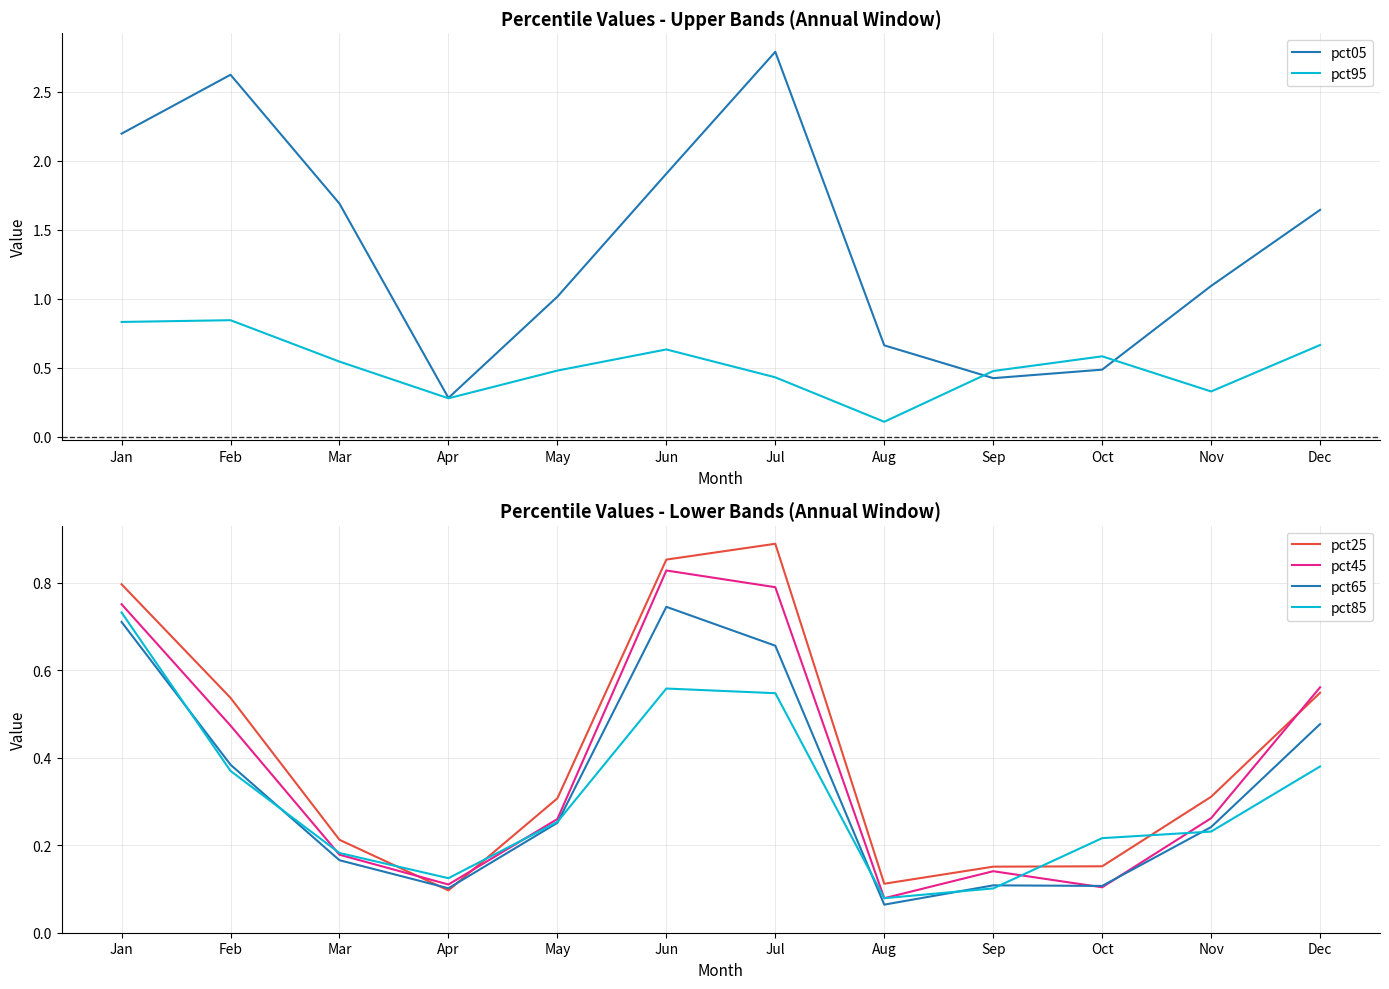

At how many categories does at least one series exceed 1?

8